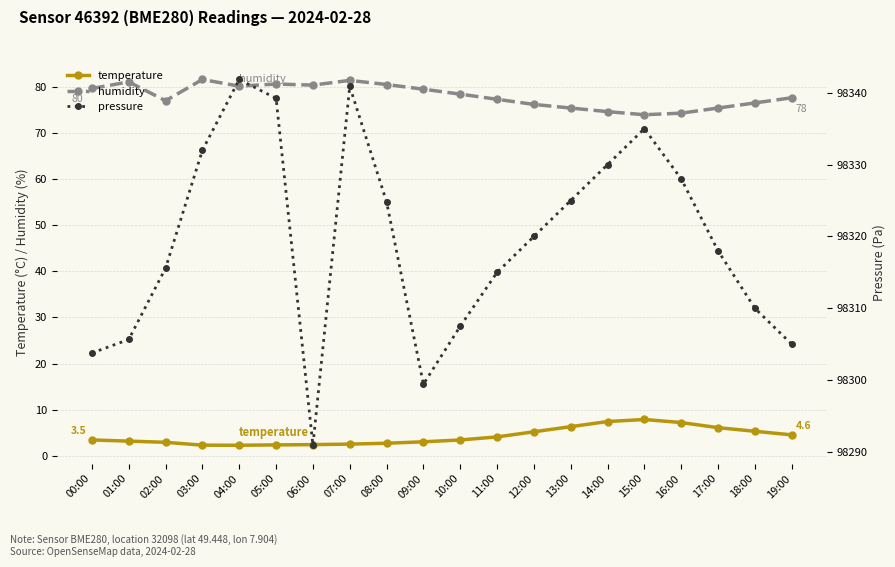

Which category has the highest value in the pressure series?

04:00